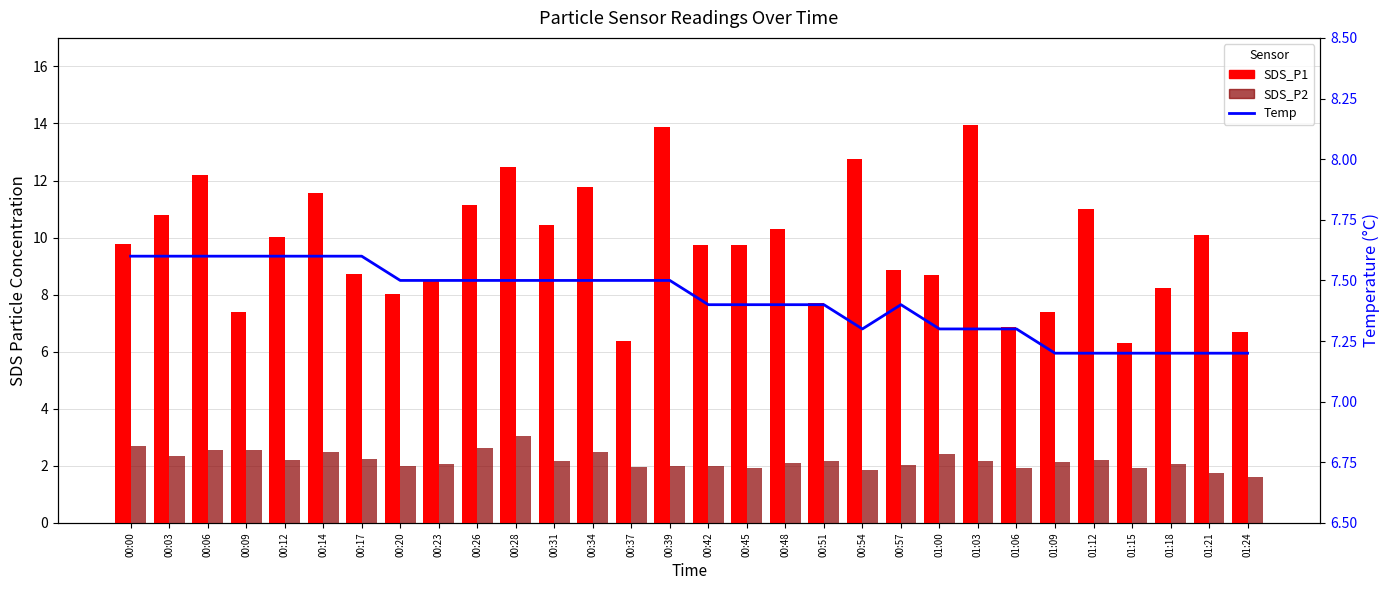

Which has a higher value, 00:39 or 00:12?

00:39